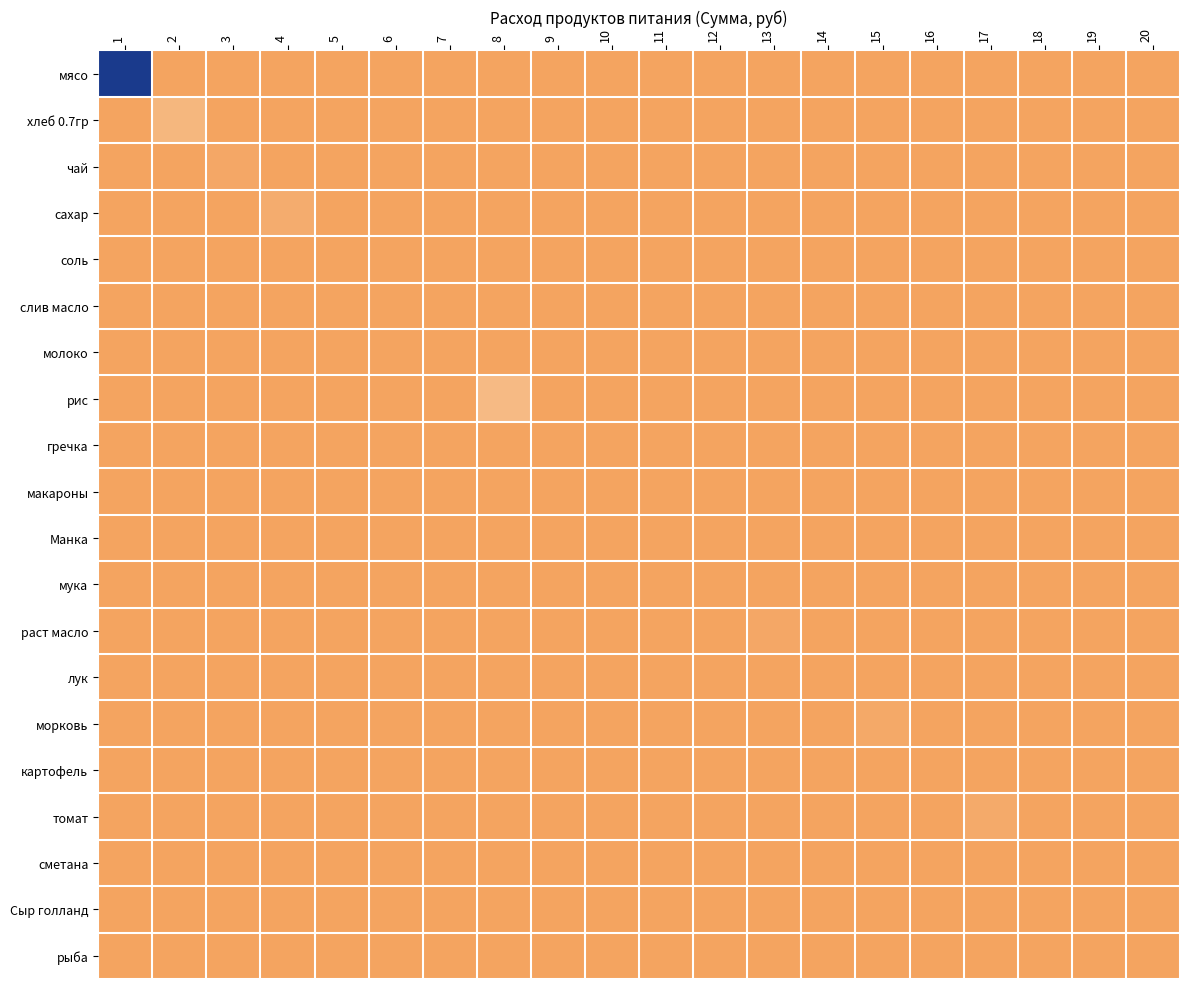

How many distinct data groups are displayed?

20